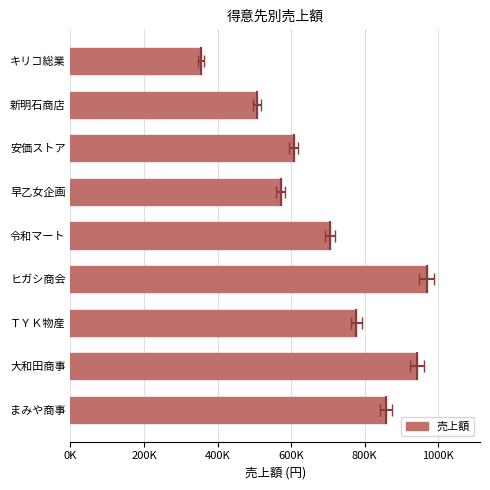

Reading left to right, extract all data points from this chart.

355250	507500	606960	571266	706320	968485	777840	941752	858220